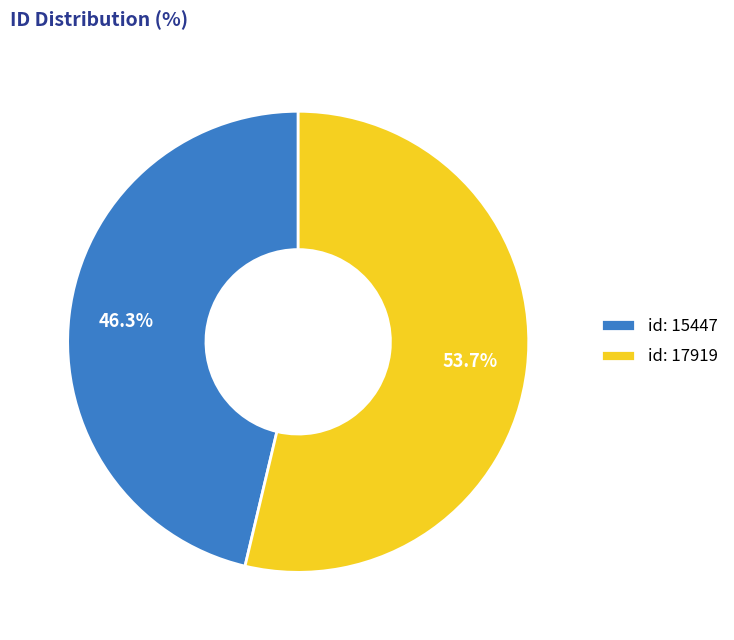

How many slices are in this pie chart?

2